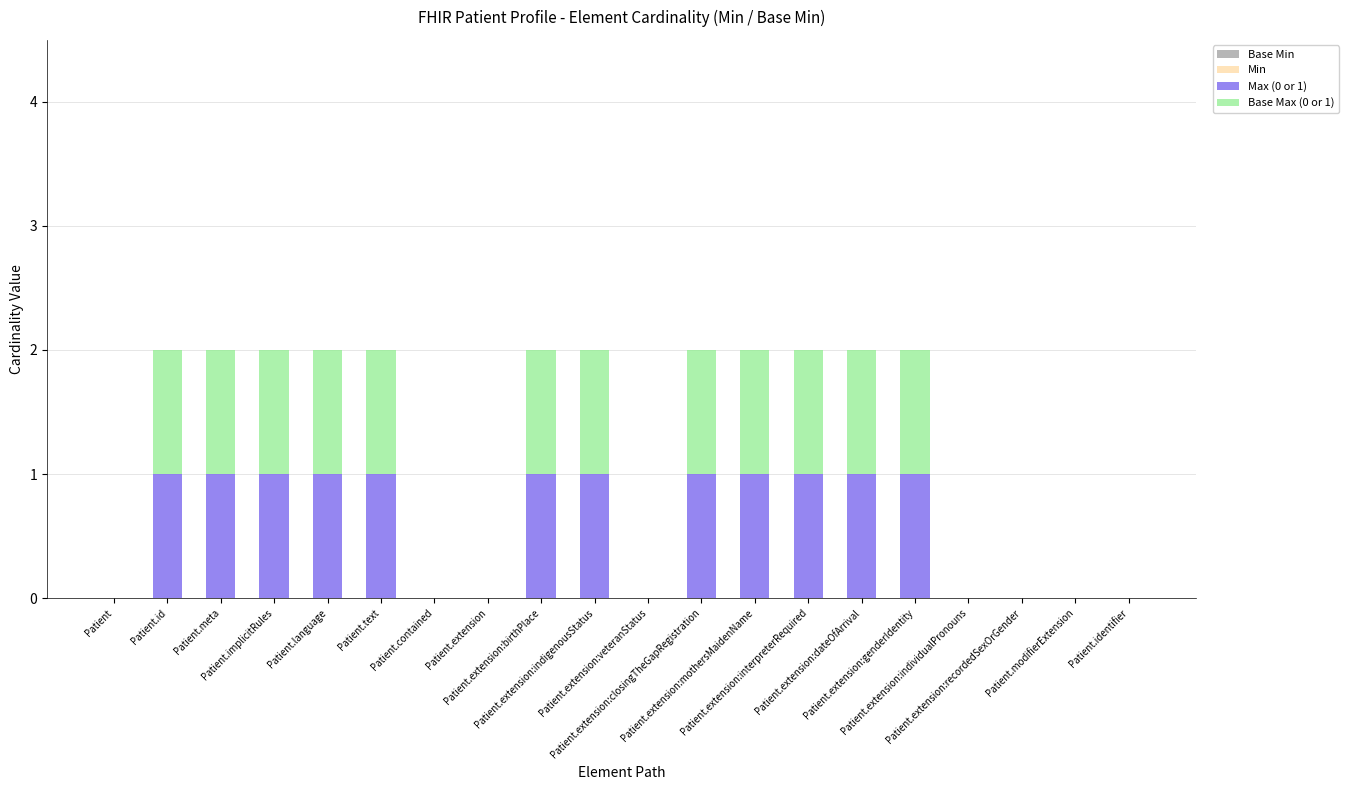

Are the bars horizontal?

No